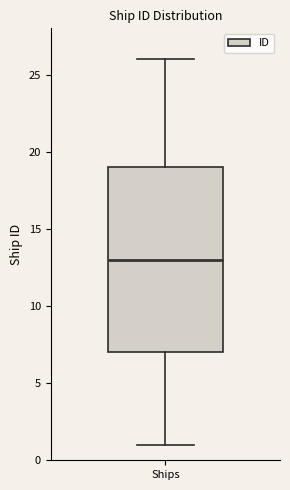

Where is the lower edge of the box for Ships on the y-axis? The values are not printed on the chart, so give them approximately, as read against the axis.

7